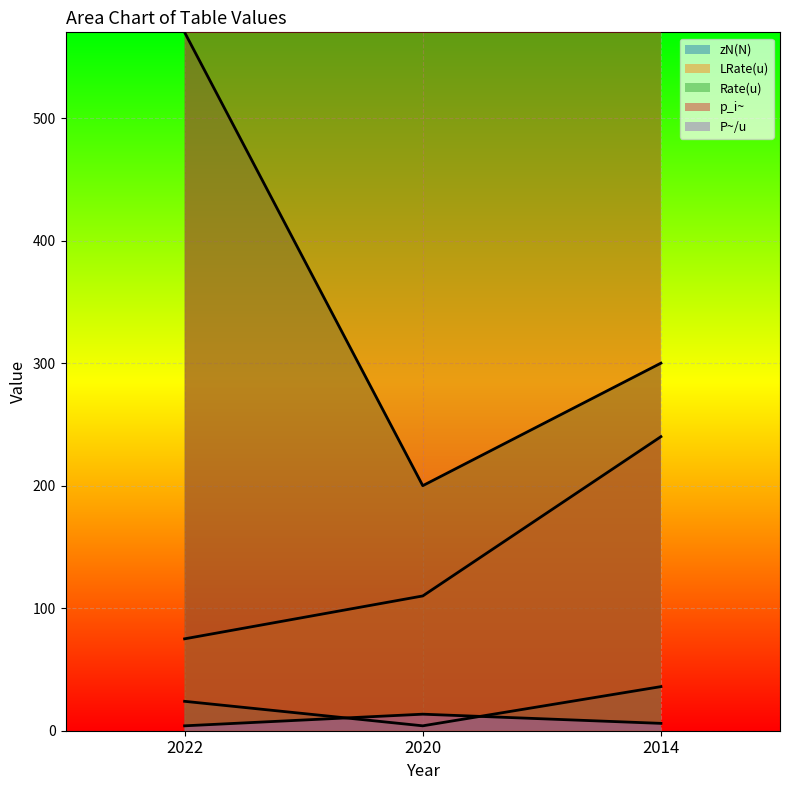

What is the sum of all p_i~ values?

6800.0